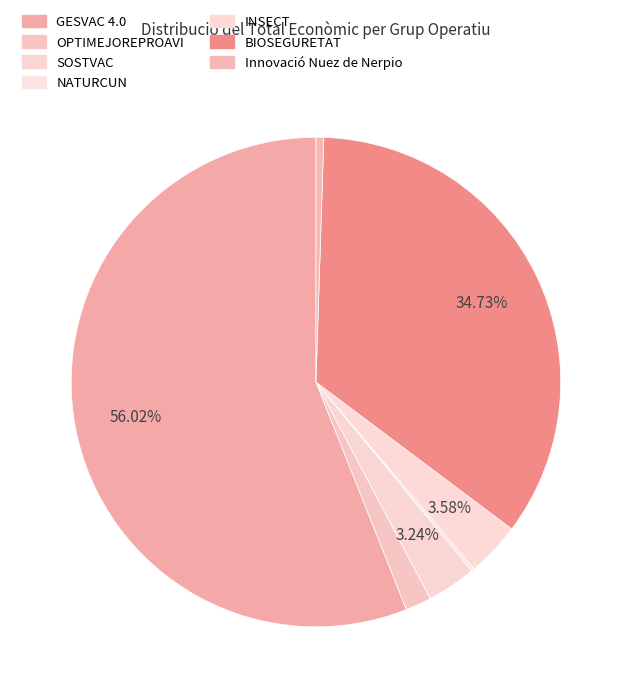

Is there any slice that represents more than half of the pie?

Yes